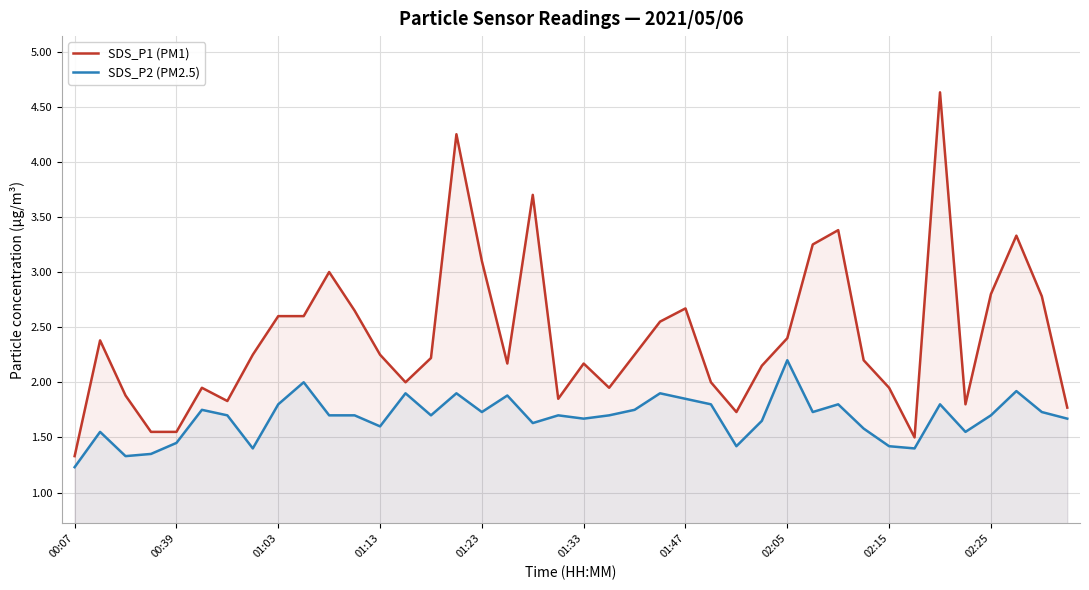

Rank the series at 11 from highest to lowest value.

SDS_P1 (PM1), SDS_P2 (PM2.5)